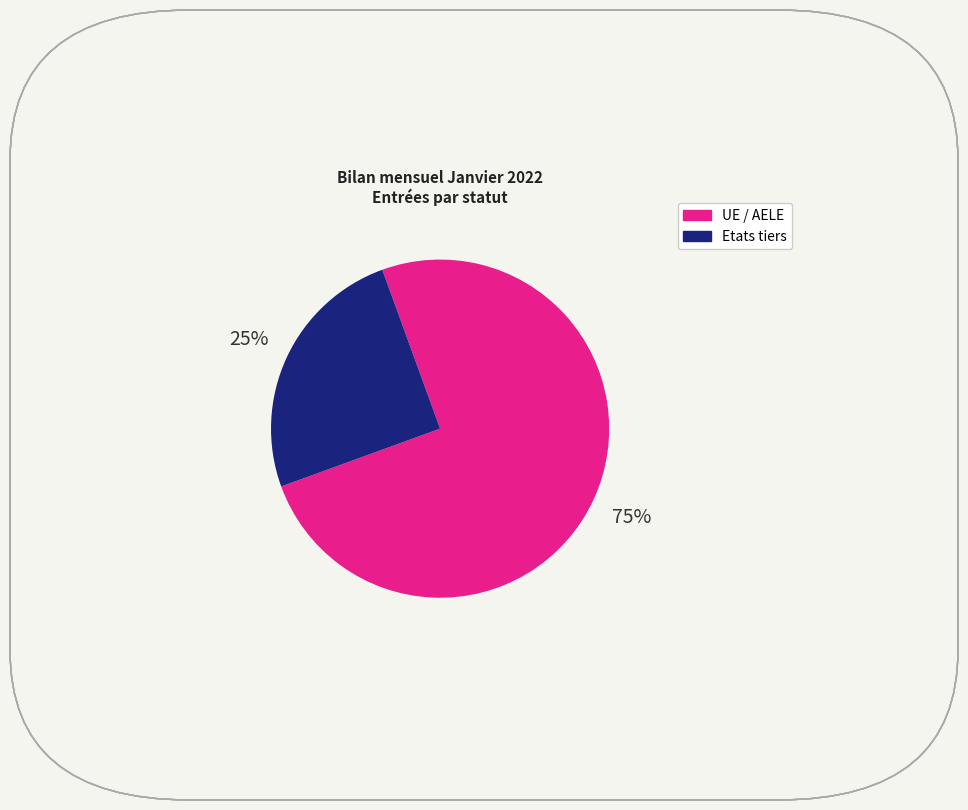

Which slice represents more than half of the pie?

UE / AELE